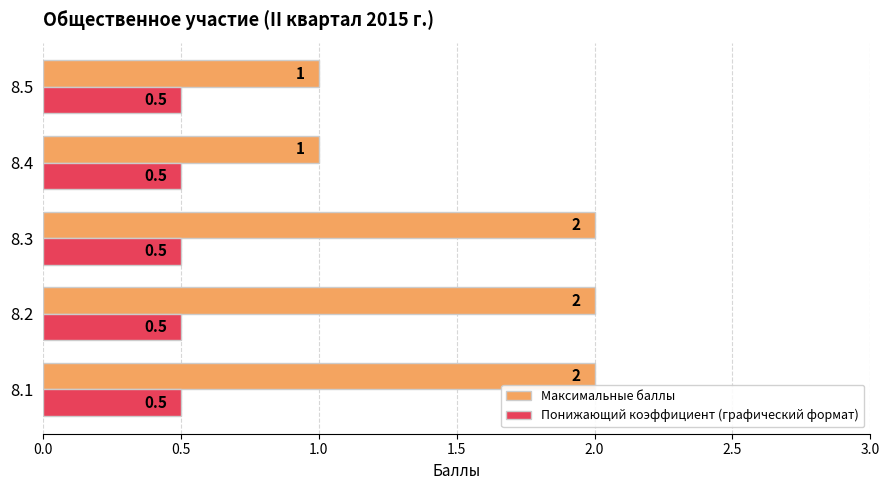

What is the average value of the Максимальные баллы series?

1.6